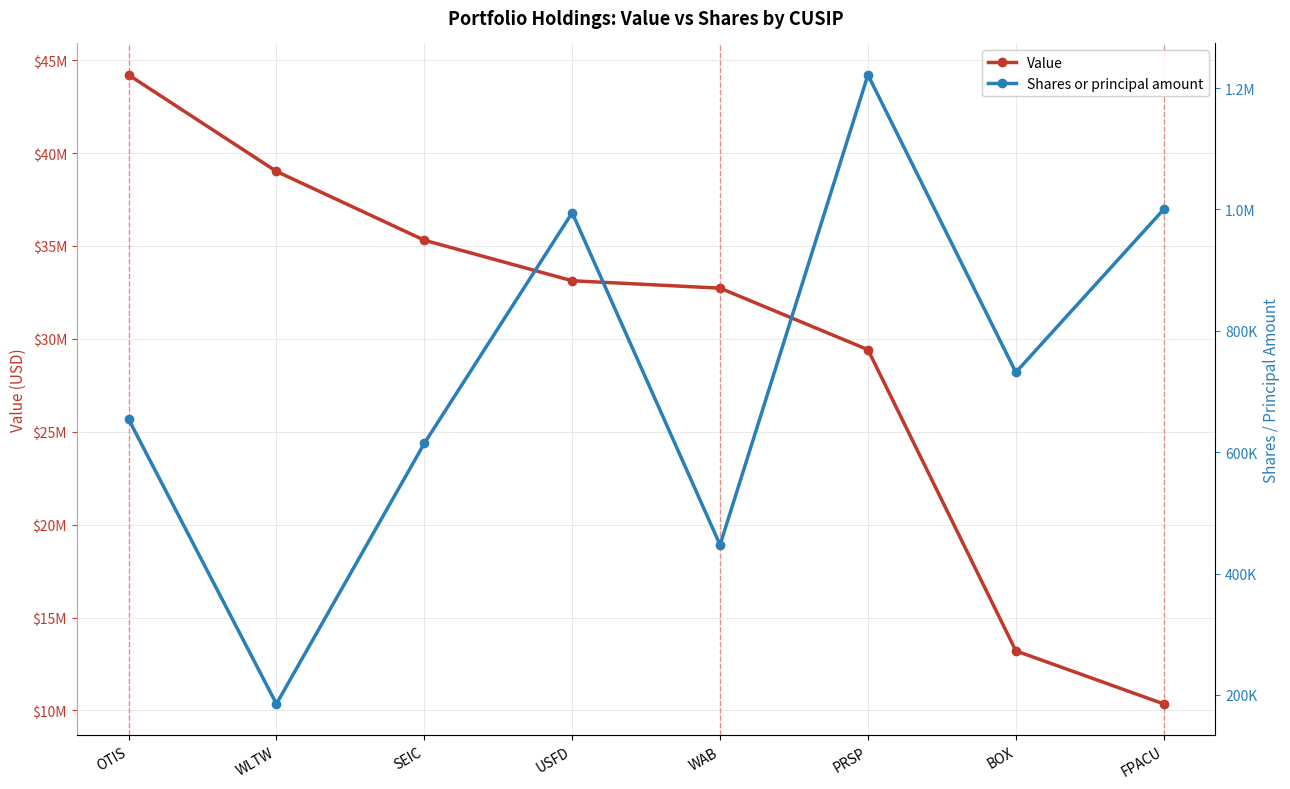

True or false: Value and Shares or principal amount cross at least once.

False